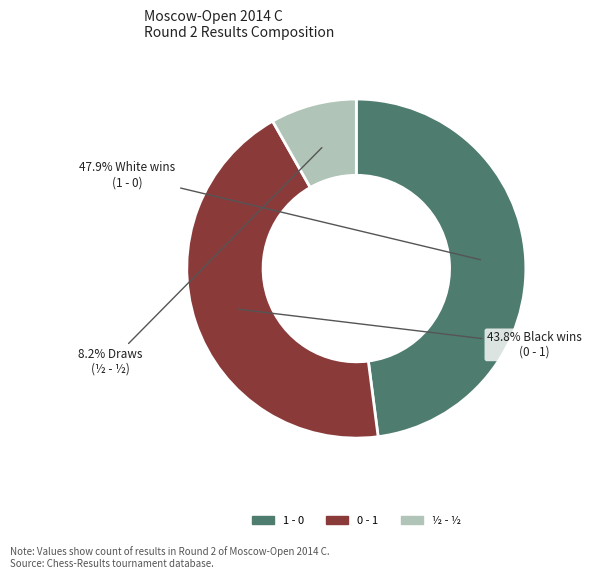

Do 0 - 1 and ½ - ½ together represent more than half of the pie?

Yes